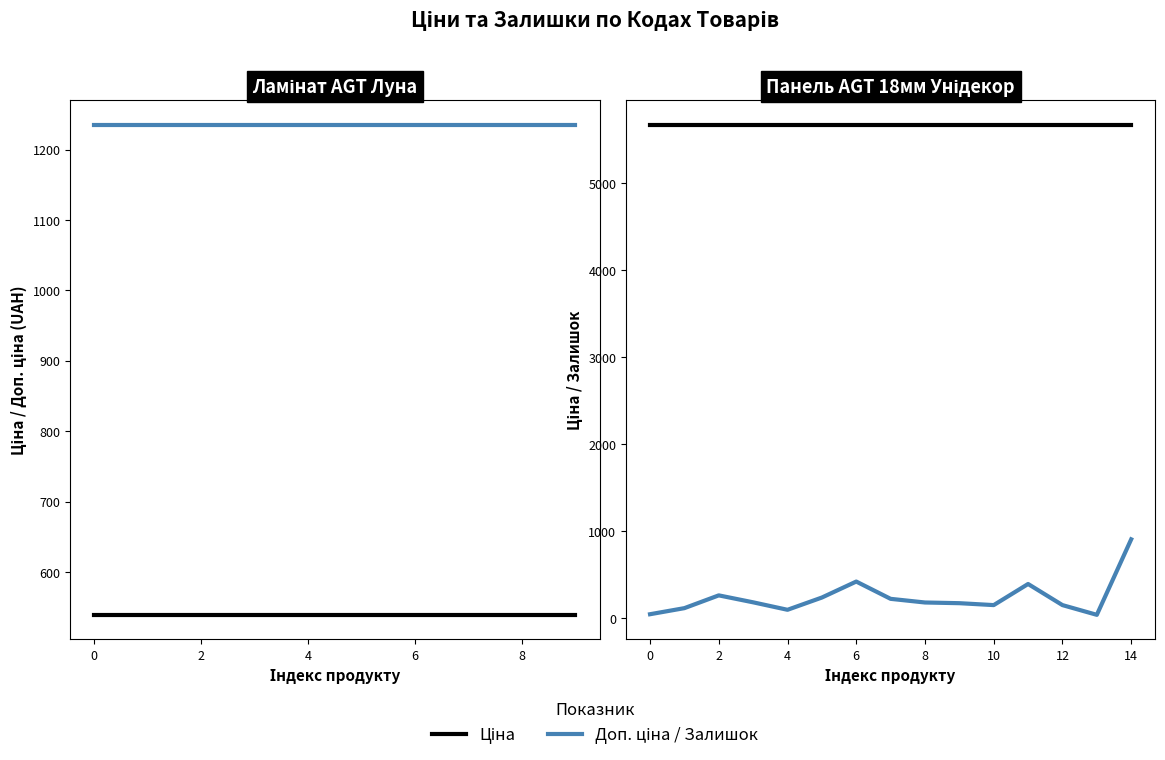

What is the sum of the Доп. ціна values at 284032202 and 284032204?

2470.8